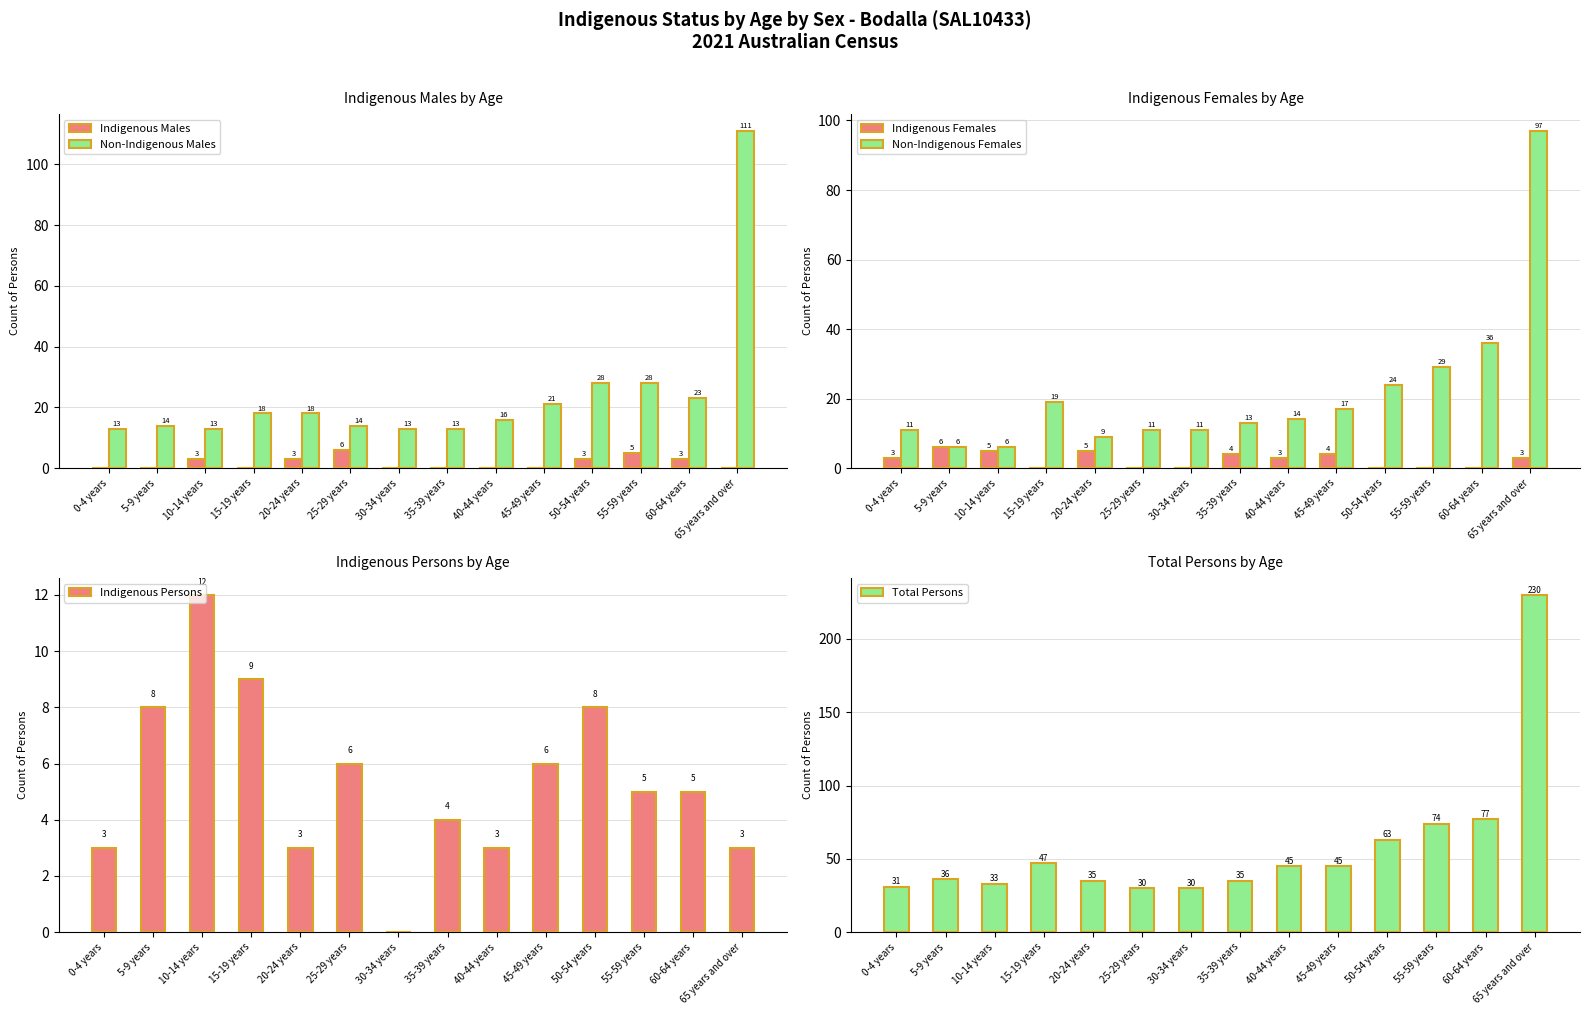

What is the label of the 1st bar from the right?

65 years and over